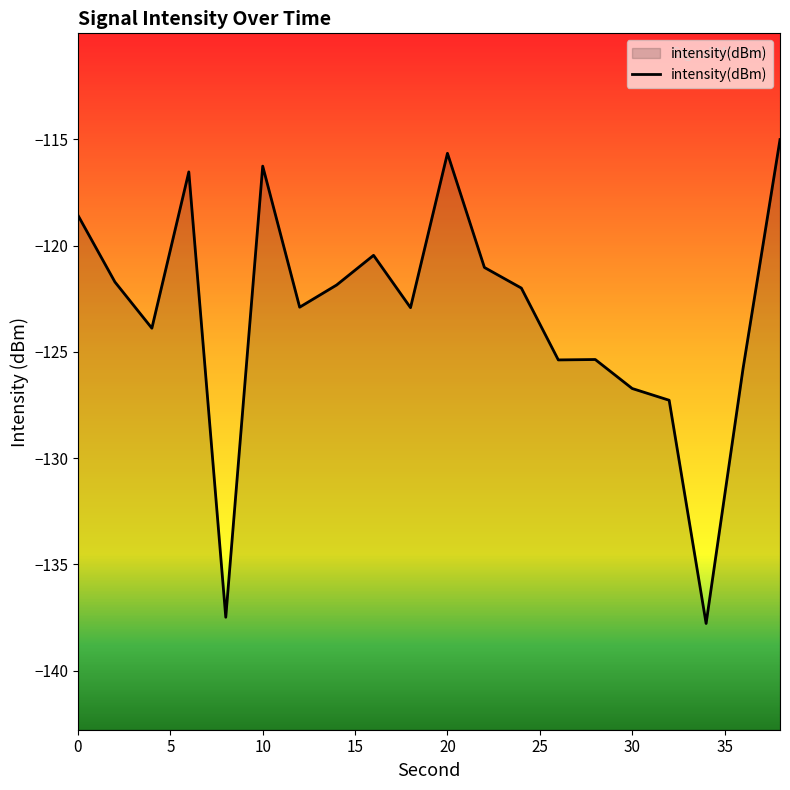

The chart shows a value of -27.0 at 10. True or false?

False